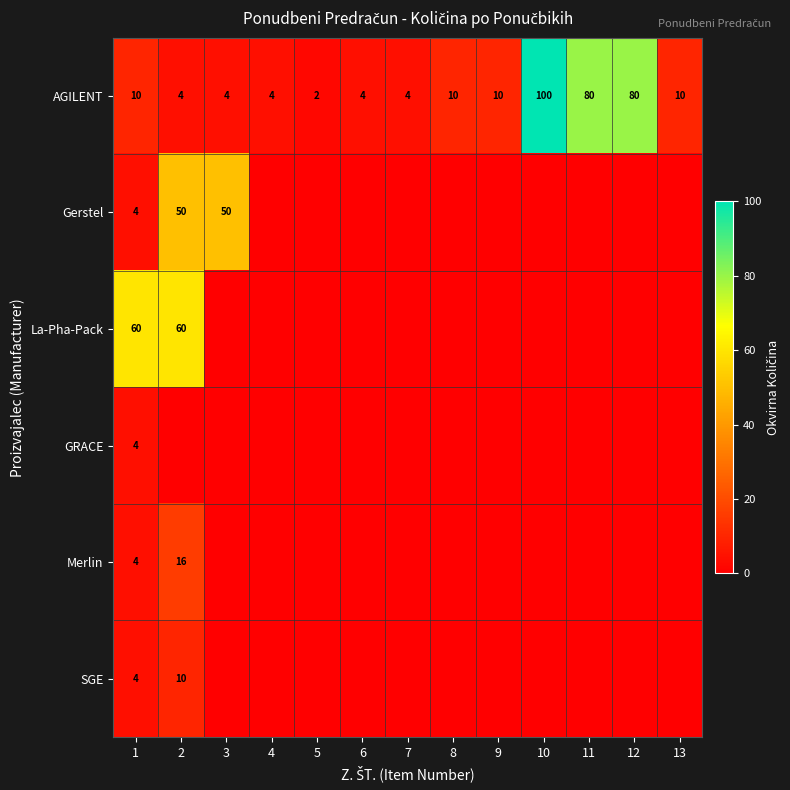

True or false: SGE has a value of 15 at 2.

False